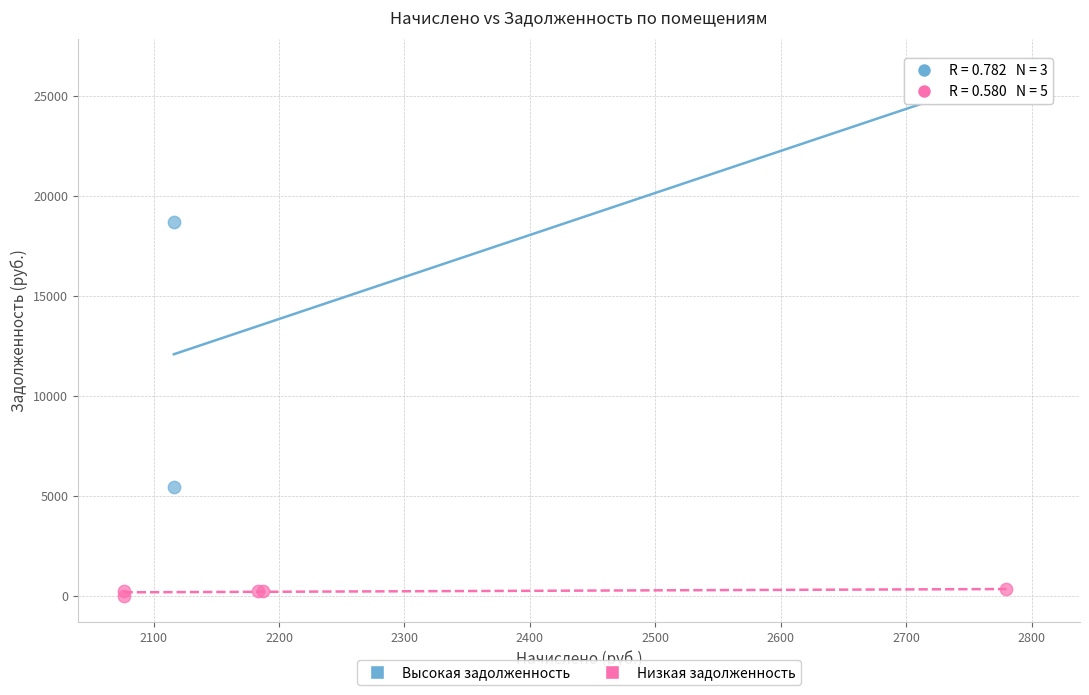

Which series contains the lowest Y value?

Низкая задолженность